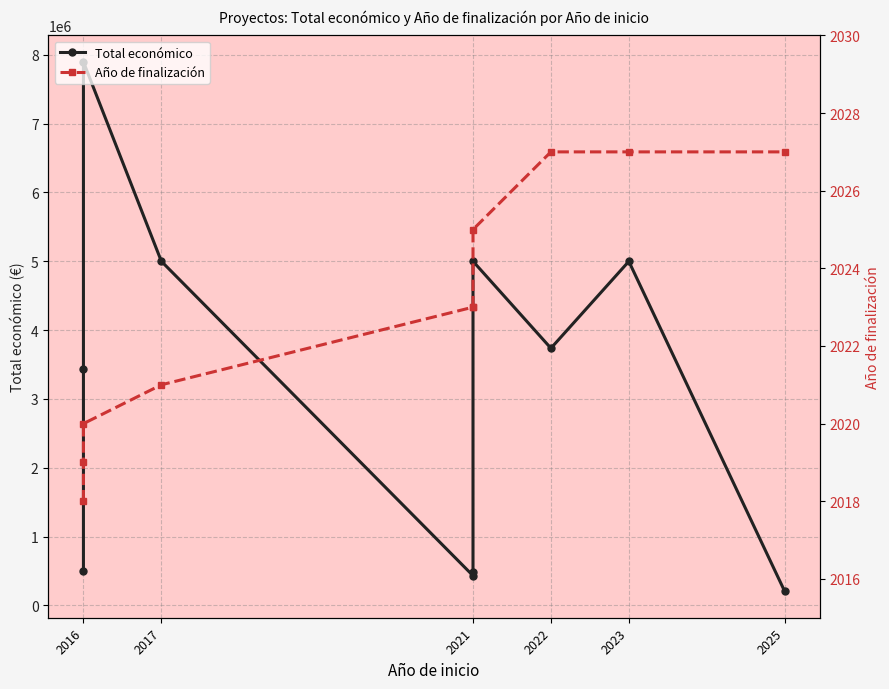

True or false: Año de finalización and Total económico cross at least once.

False